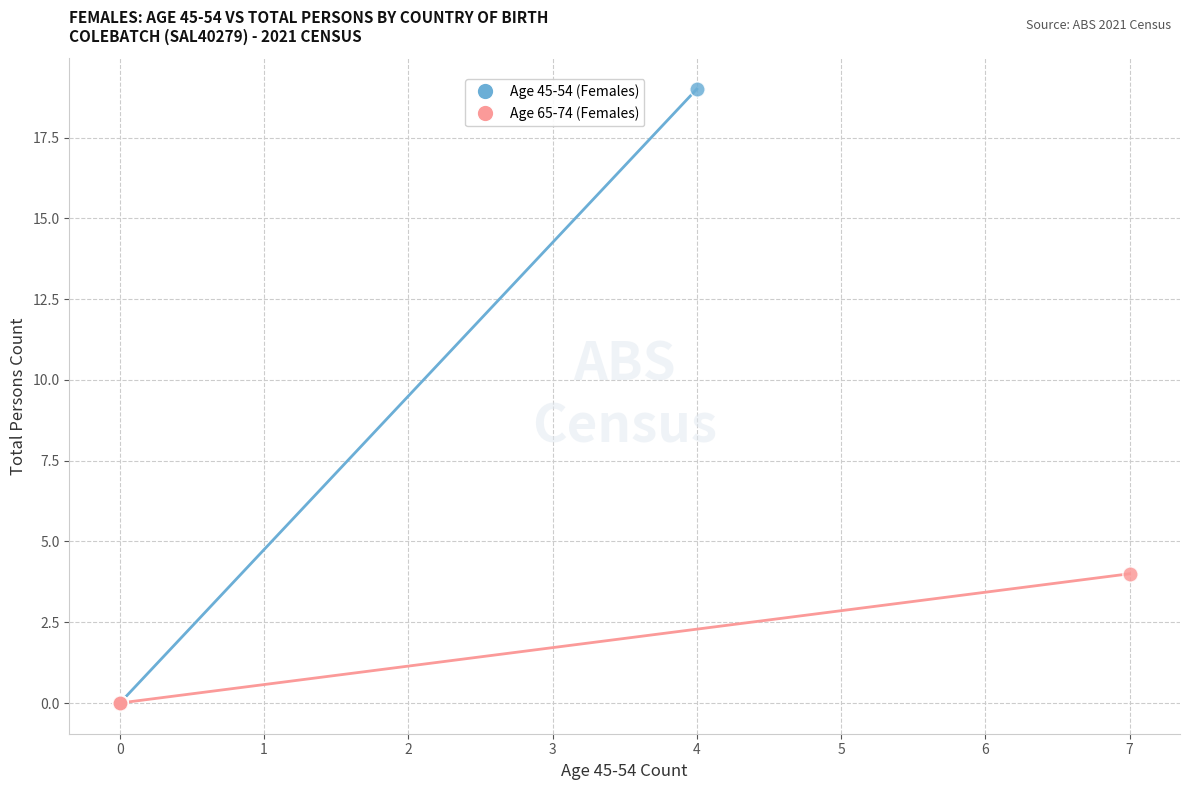

Which series has the widest spread of Y values?

Age 45-54 (Females)